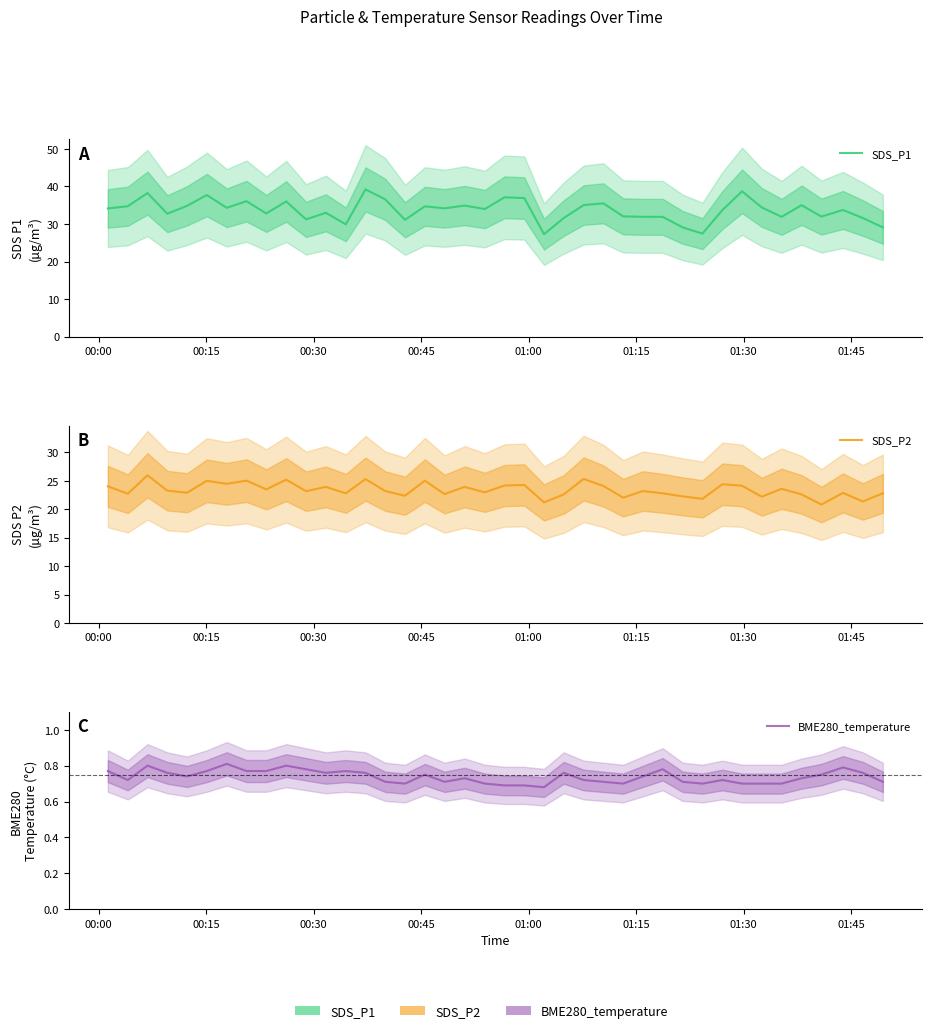

Reading left to right, transcribe all the data shown in this chart.

SDS_P1: 34.1	34.7	38.2	32.7	34.8	37.7	34.3	36.1	32.8	36.0	31.2	33.0	29.9	39.2	36.6	31.1	34.7	34.2	34.9	34.0	37.1	36.9	27.3	31.6	35.0	35.5	32.0	31.9	31.9	29.1	27.4	33.7	38.7	34.4	31.9	35.0	32.0	33.7	31.6	29.1
SDS_P2: 24.0	22.7	26.0	23.3	22.9	25.0	24.5	25.0	23.5	25.2	23.2	23.9	22.8	25.3	23.2	22.4	25.0	22.7	23.9	23.0	24.2	24.3	21.2	22.6	25.3	24.1	22.0	23.2	22.8	22.3	21.8	24.4	24.1	22.2	23.6	22.6	20.8	22.9	21.4	22.8
BME280_temperature: 0.8	0.7	0.8	0.8	0.7	0.8	0.8	0.8	0.8	0.8	0.8	0.8	0.8	0.8	0.7	0.7	0.8	0.7	0.7	0.7	0.7	0.7	0.7	0.8	0.7	0.7	0.7	0.7	0.8	0.7	0.7	0.7	0.7	0.7	0.7	0.7	0.8	0.8	0.8	0.7